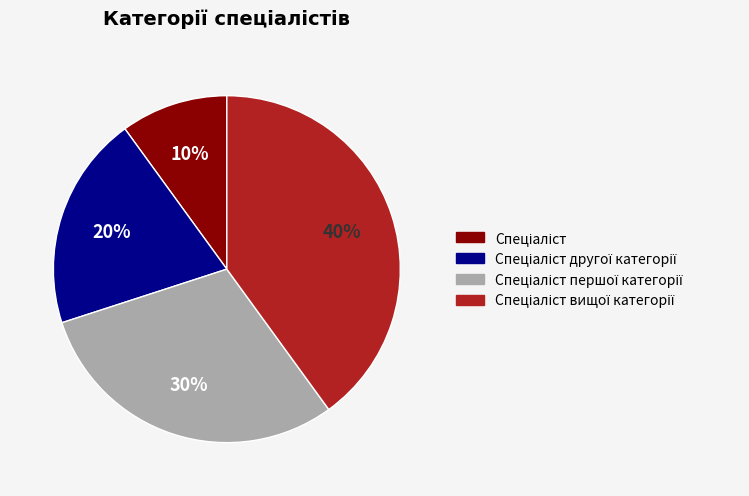

Count the number of slices in the pie.

4